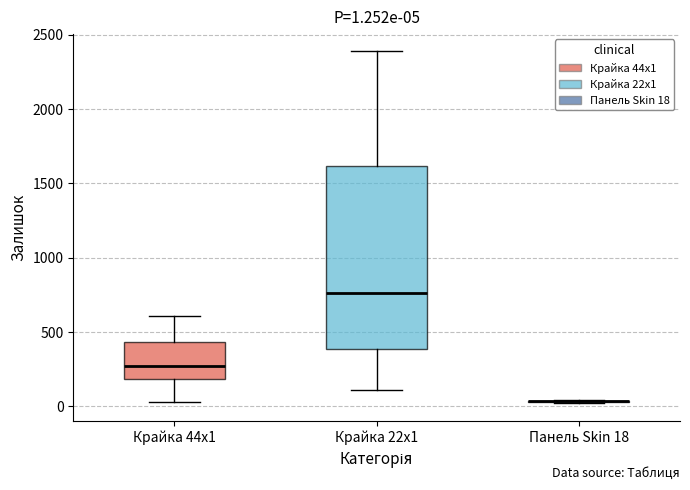

Comparing the boxes themselves (not the whiskers), which one is the tallest?

Крайка 22x1